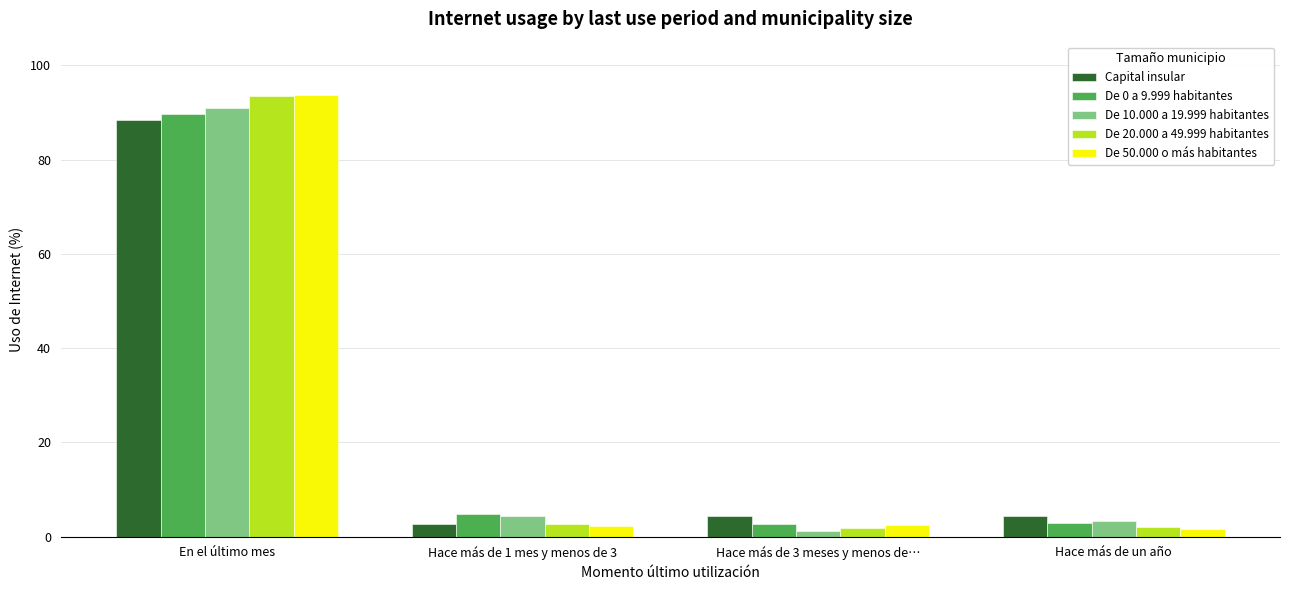

True or false: Capital insular has a value of 2.7 at Hace más de 1 mes y menos de 3.

True